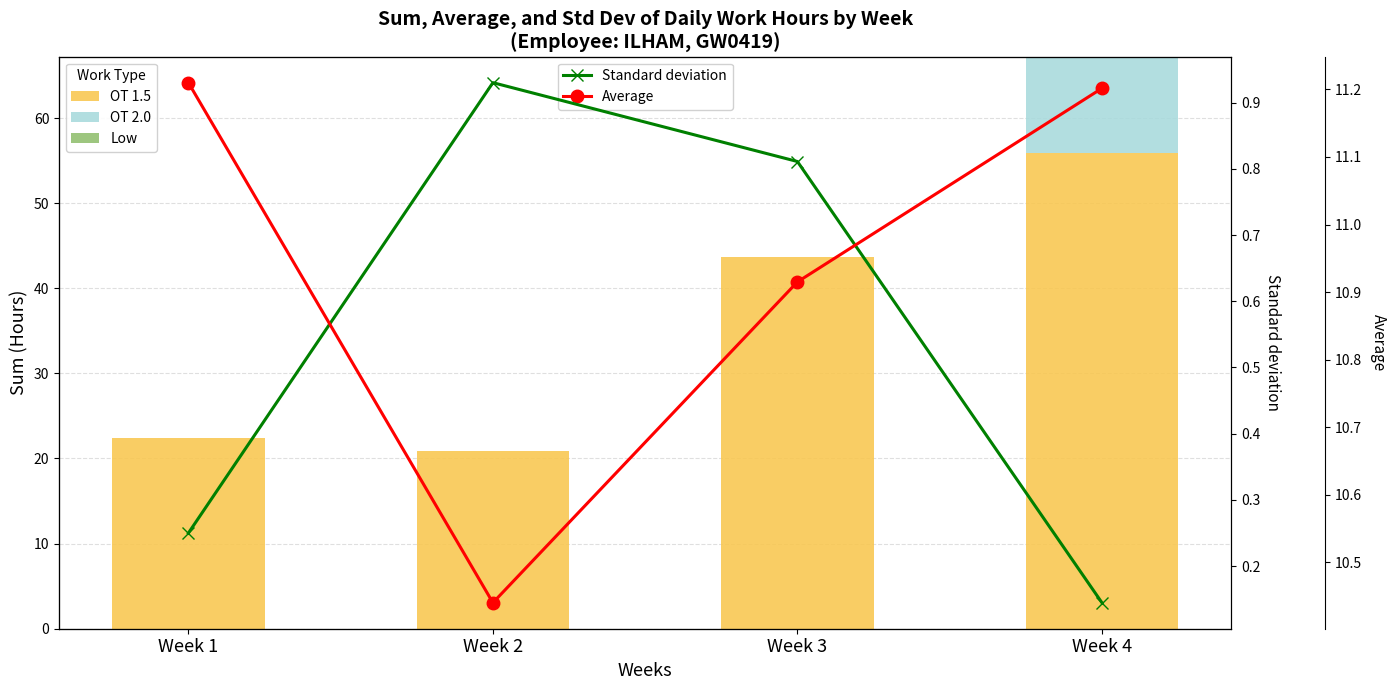

What is the lowest value of the Average series?

10.4